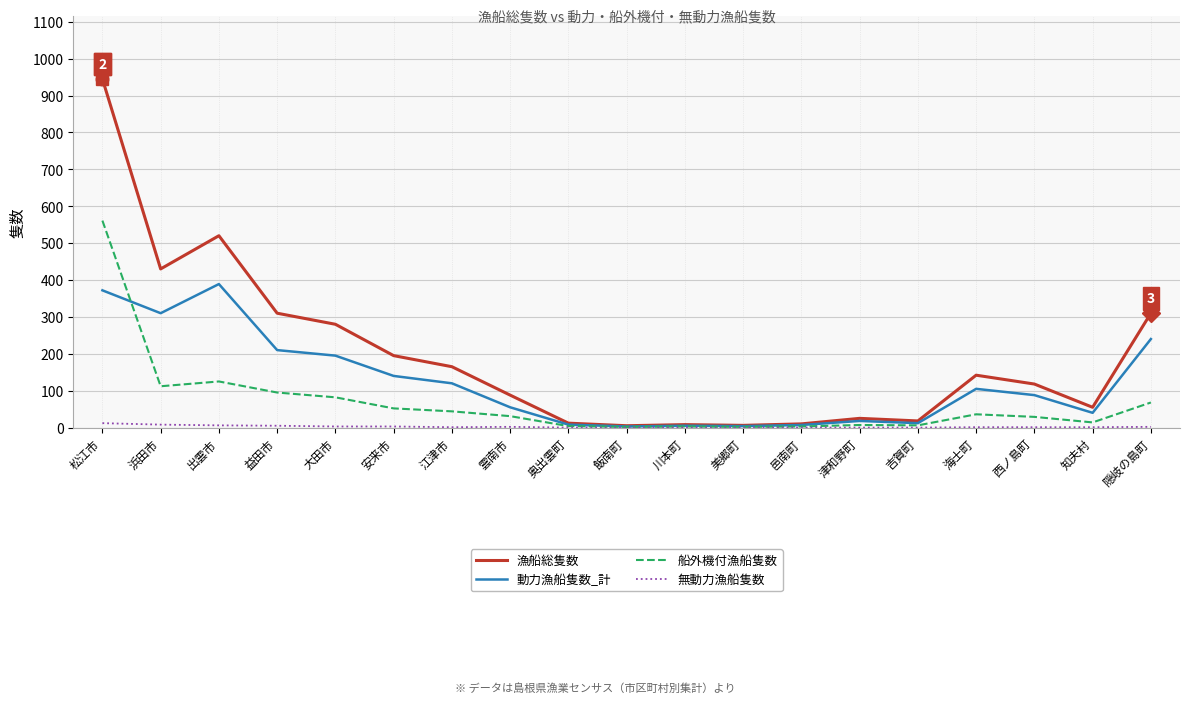

How many lines are shown in the chart?

4